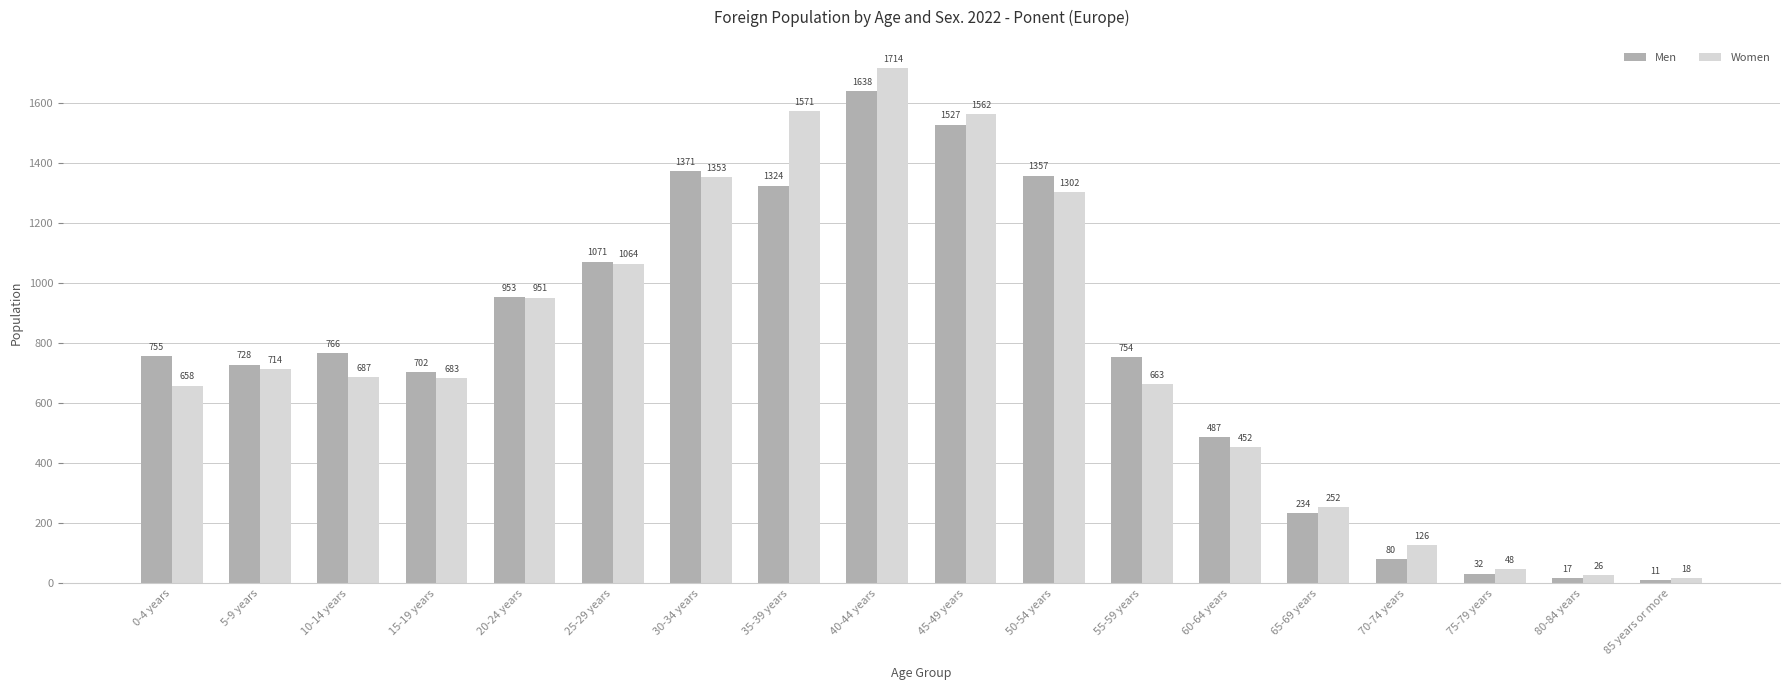

At which label does Women first exceed 687?

5-9 years